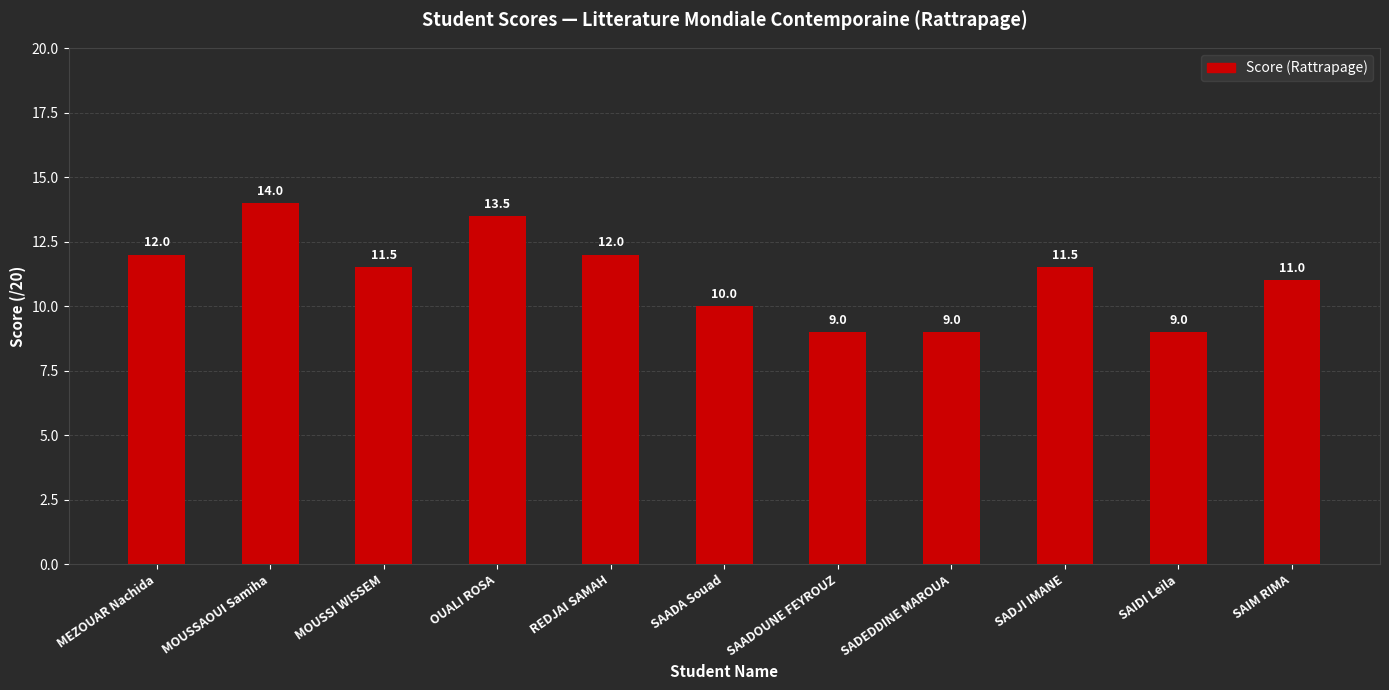

The value at MOUSSI WISSEM is 11.5. True or false?

True